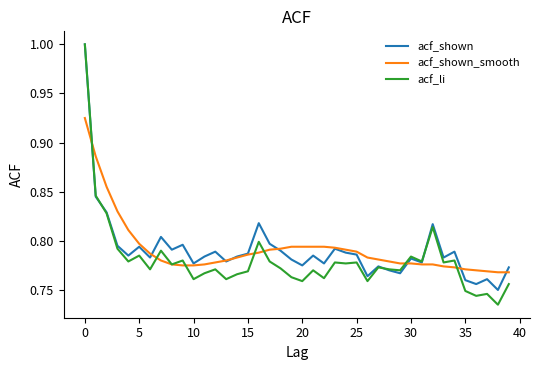

Which series has the widest spread of values?

acf_li